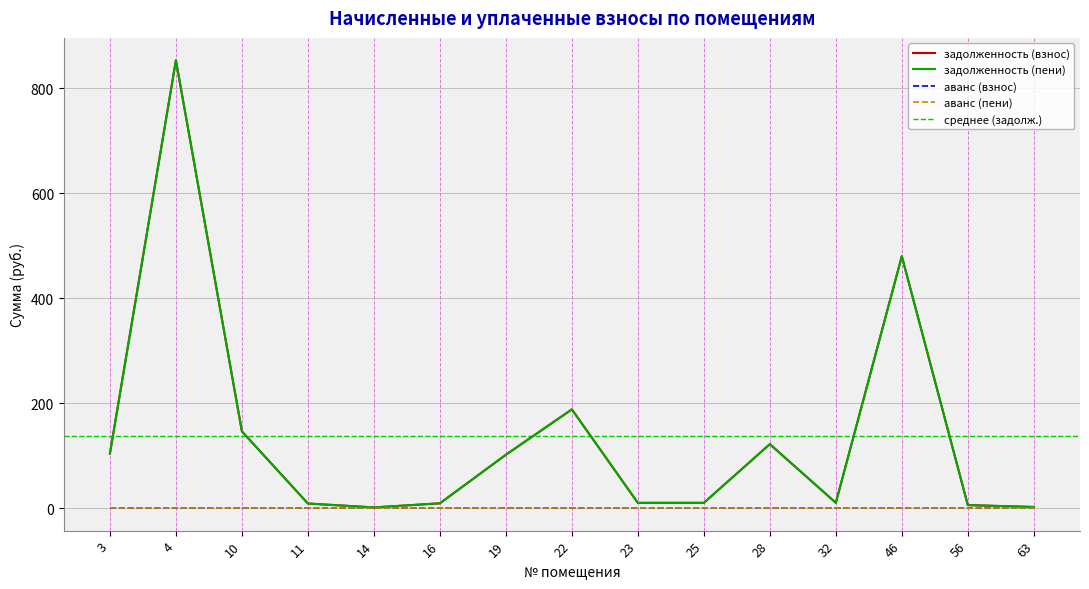

Which category has the lowest value in the задолженность (пени) series?

14